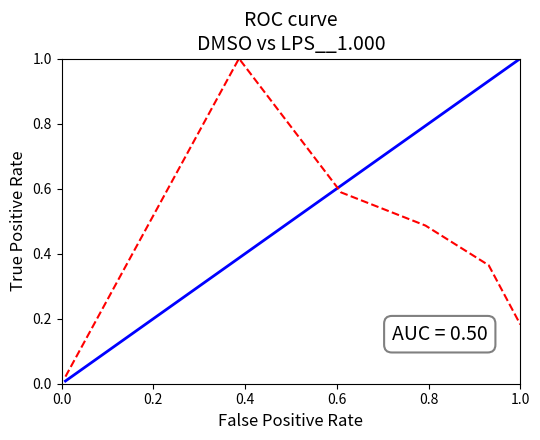

What is the maximum value shown in the chart?

1.0